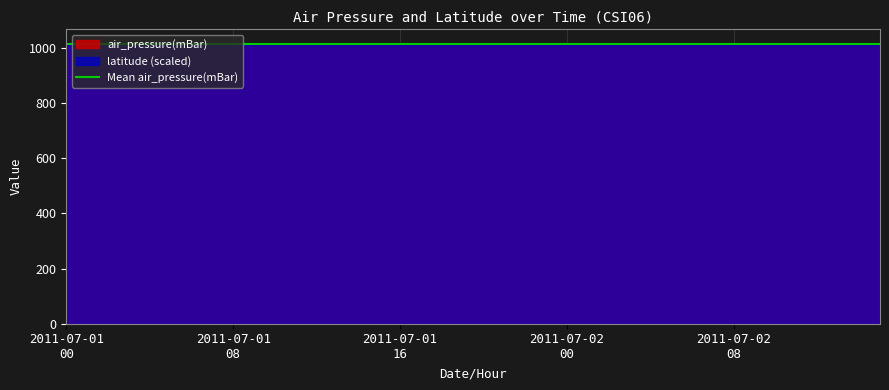

The air_pressure(mBar) series shows 1016.9 at 2011-07-02T15. True or false?

True